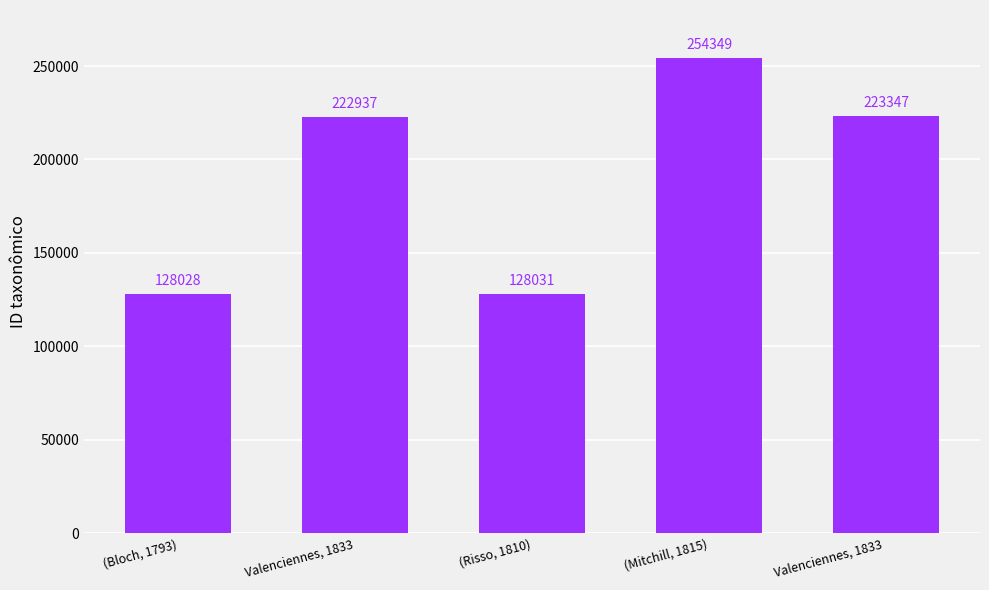

Rank the categories by value from highest to lowest.

(Mitchill, 1815), Valenciennes, 1833 , Valenciennes, 1833, (Risso, 1810), (Bloch, 1793)